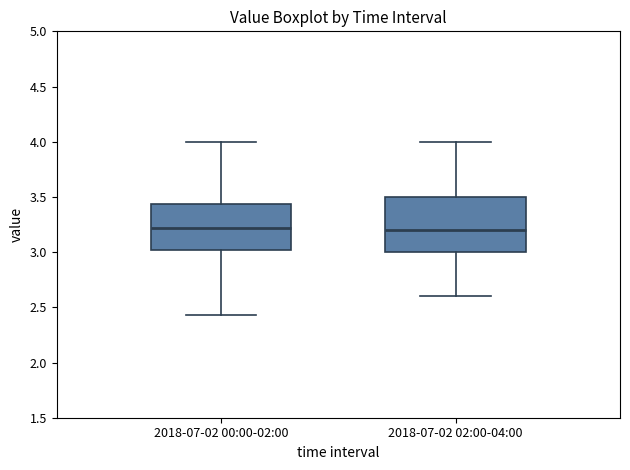

Comparing the boxes themselves (not the whiskers), which one is the tallest?

2018-07-02 02:00-04:00